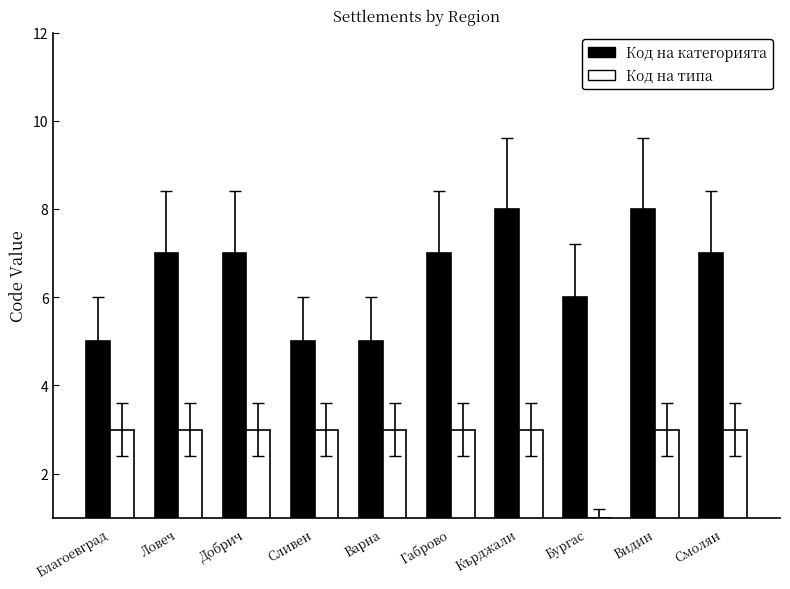

What is the sum of the Код на типа values at Ловеч and Варна?

6